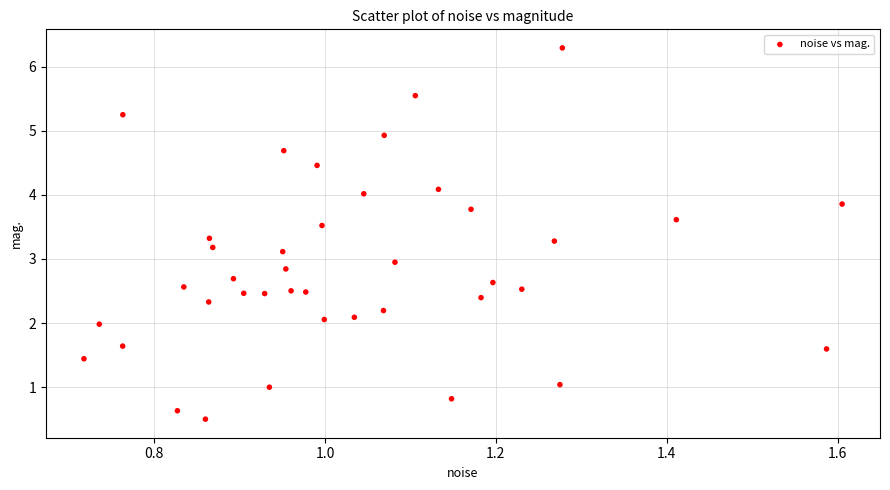

What is the range of Y values (max minus min)?

5.8